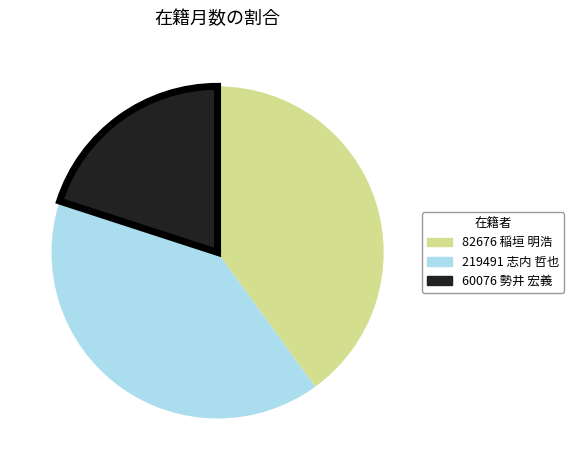

What is the smallest slice in the pie chart?

60076 勢井 宏義